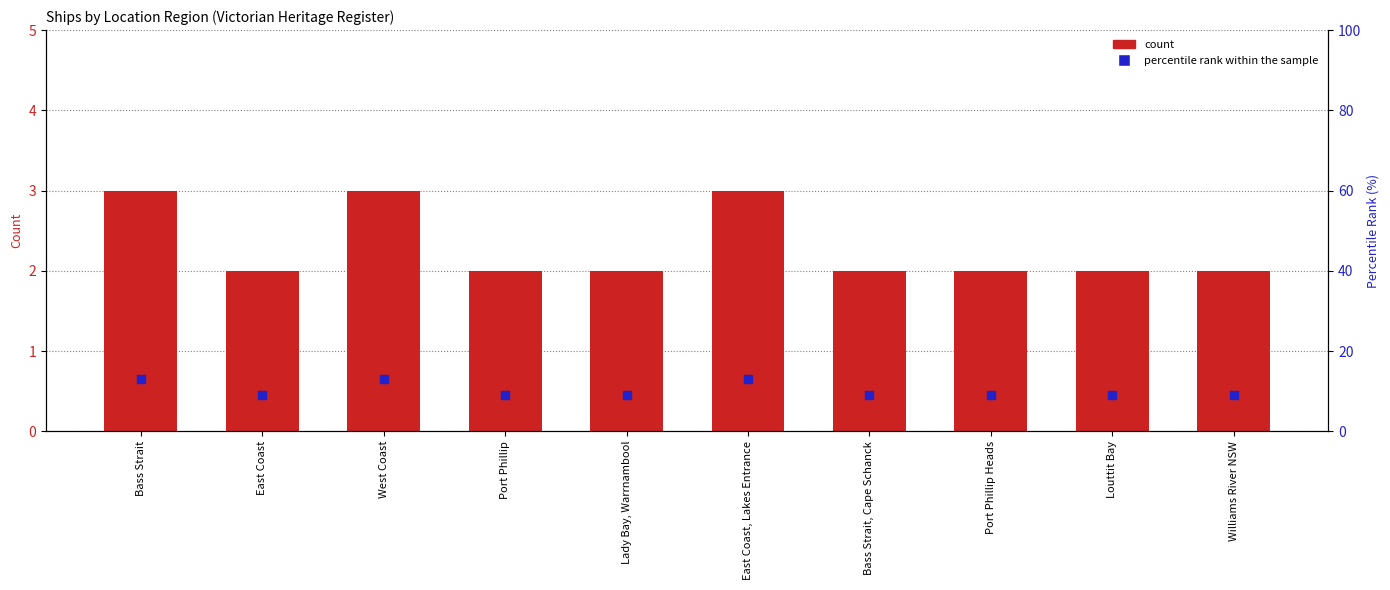

Which series has the largest total across all categories?

percentile rank within the sample